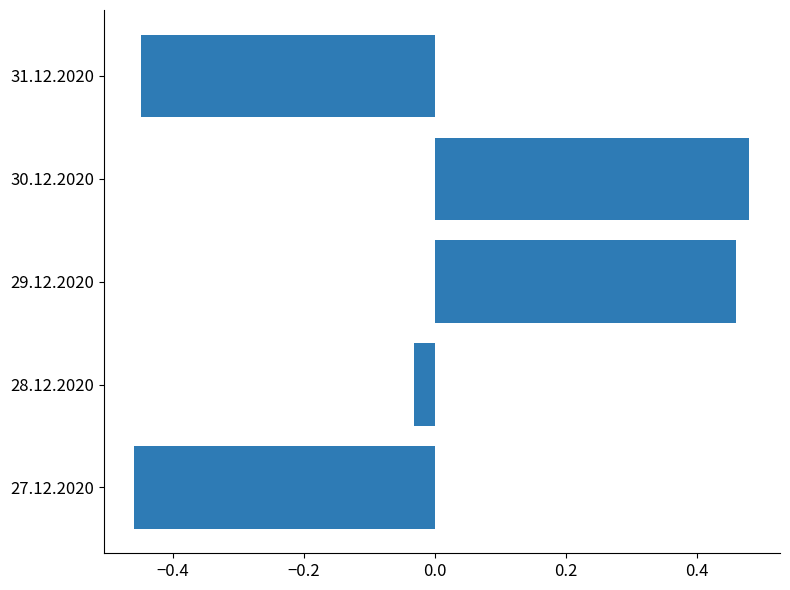

Is it true that the value at 30.12.2020 is 0.3?

False